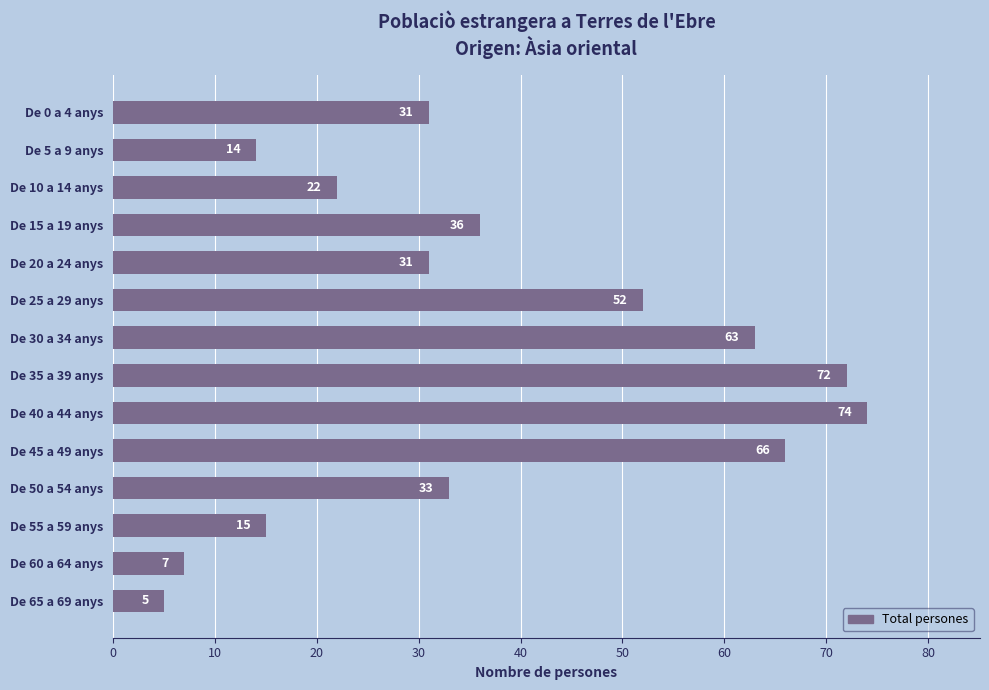

Is it true that the value at De 10 a 14 anys is 22?

True